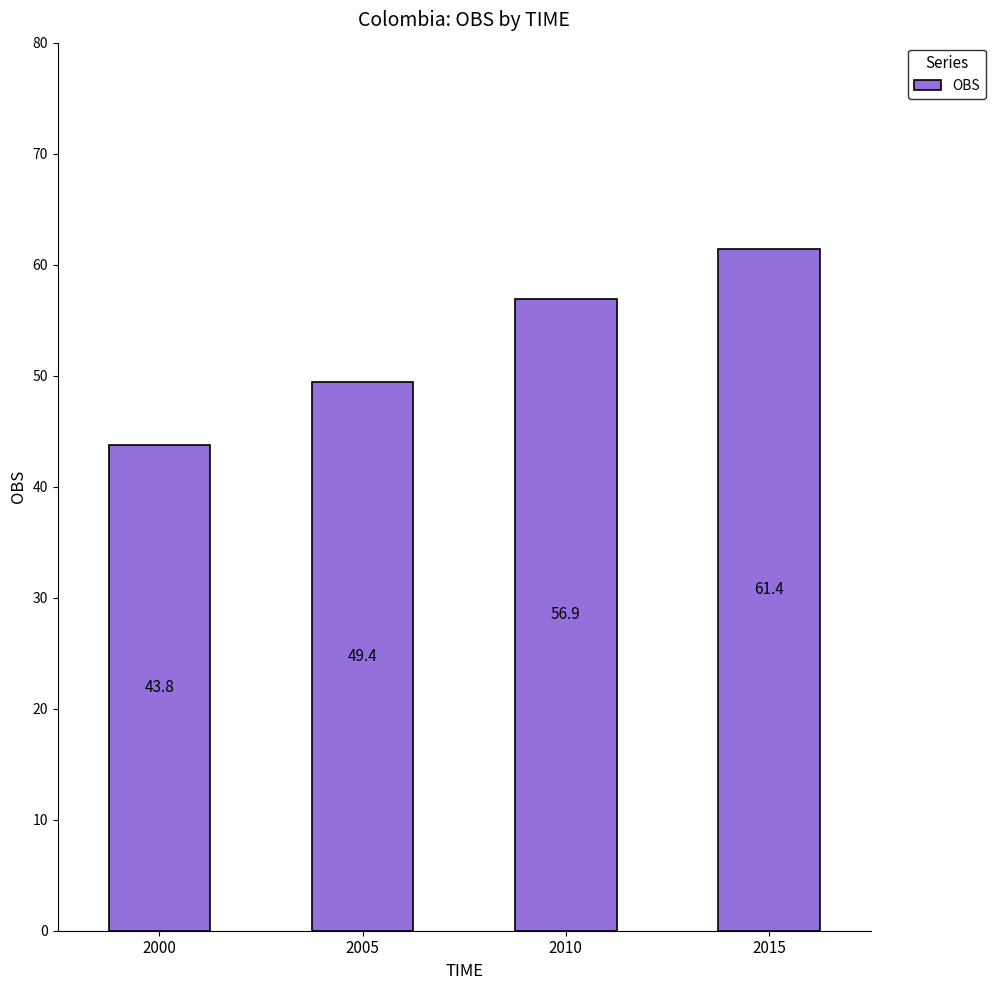

Between 2015 and 2010, which is larger?

2015